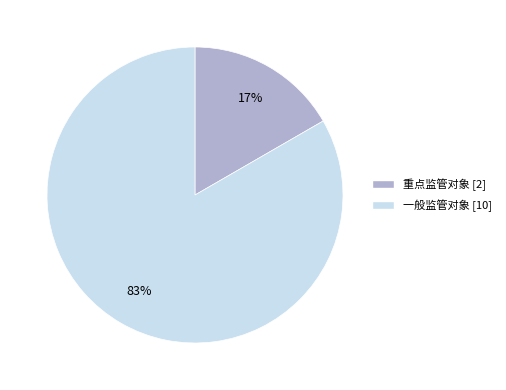

What percentage is the 一般监管对象 slice, to the nearest percent?

83%